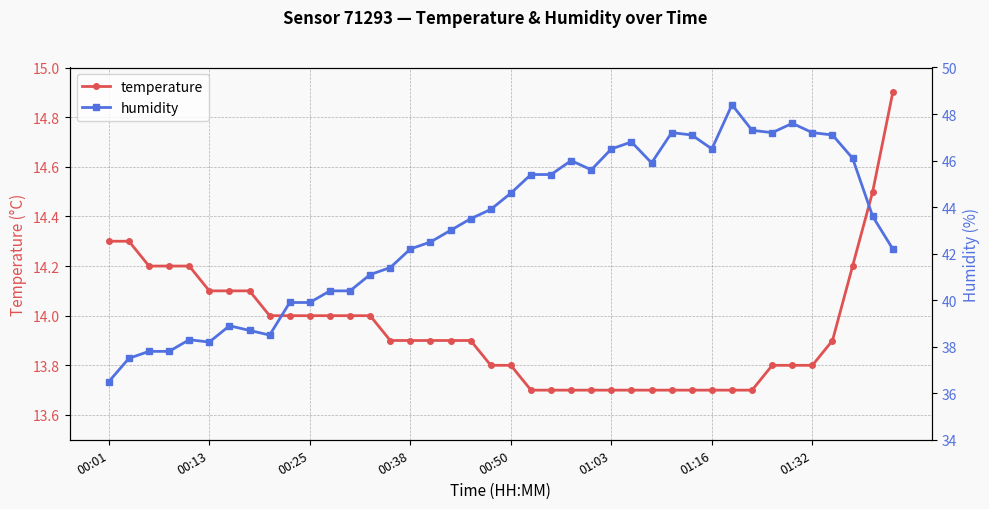

At which category does the chart reach its peak across all series?

31